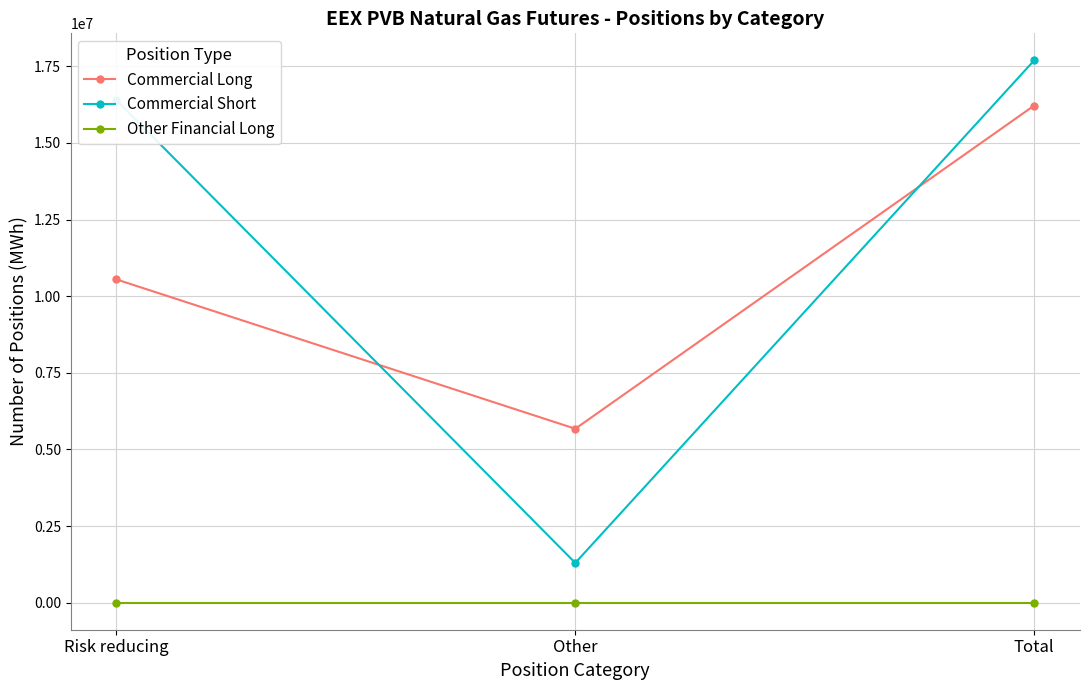

Which series has the widest spread of values?

Commercial Short